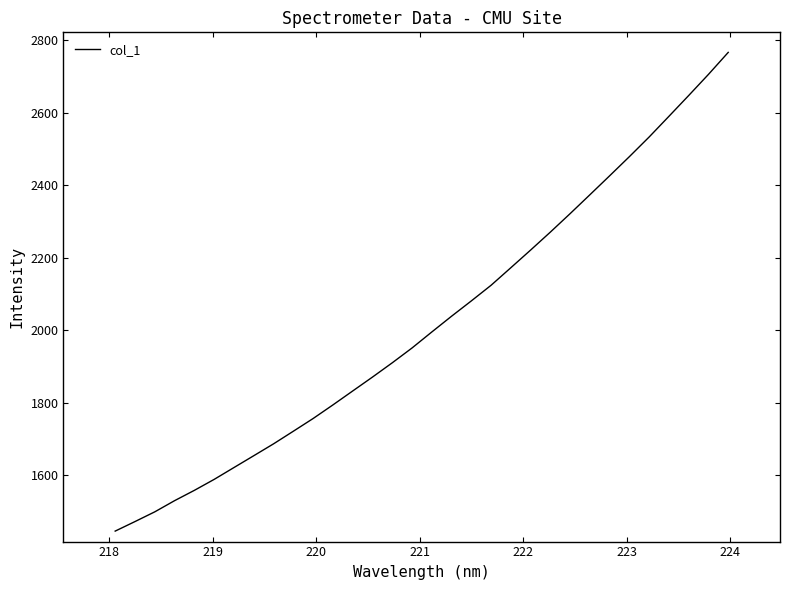

What is the maximum value shown in the chart?

2765.9